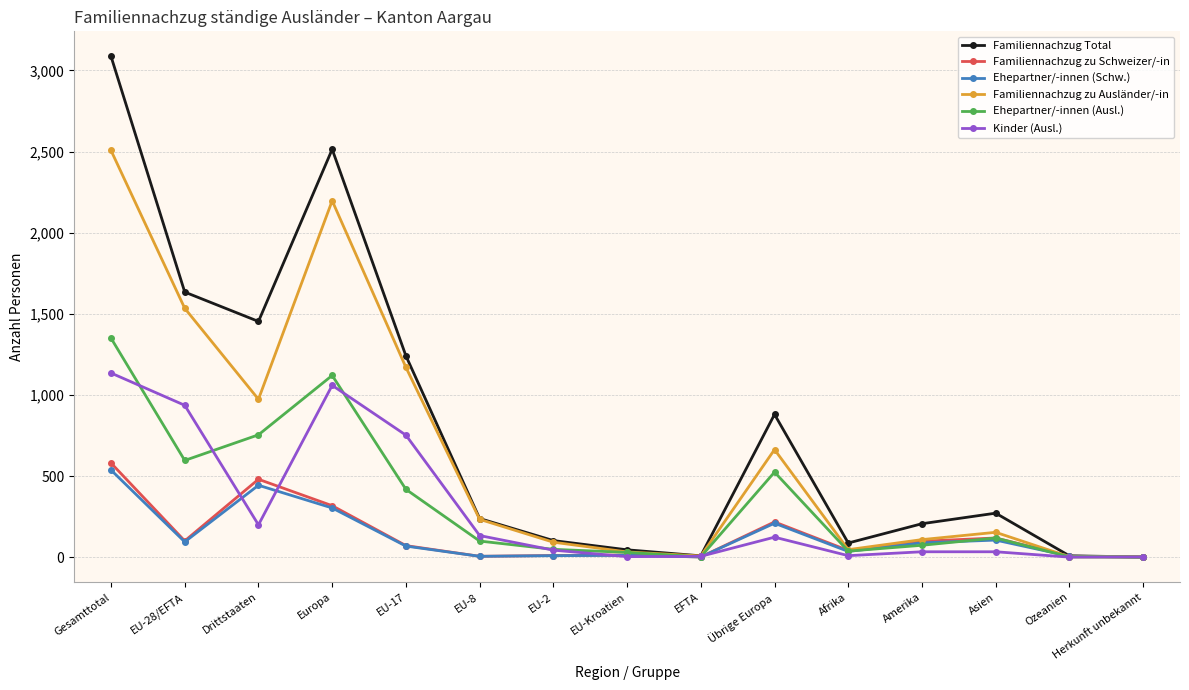

At which label does Kinder (Ausl.) reach its peak?

Gesamttotal